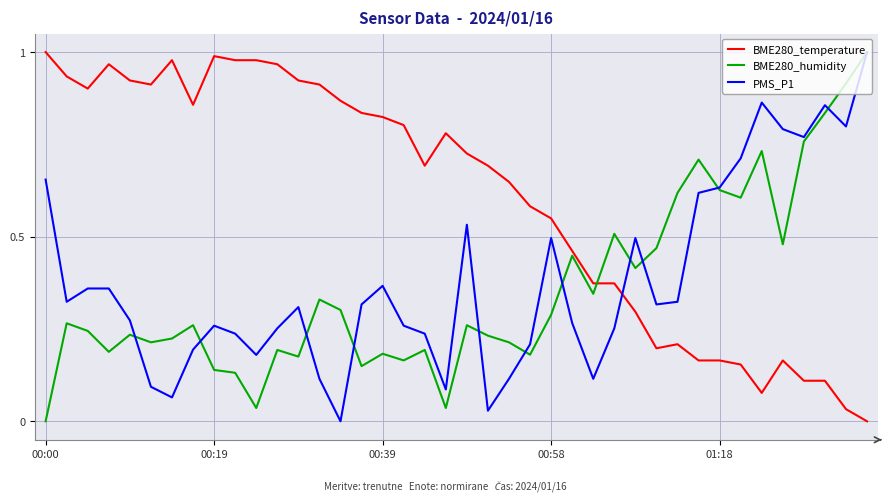

How many series are shown in this chart?

3